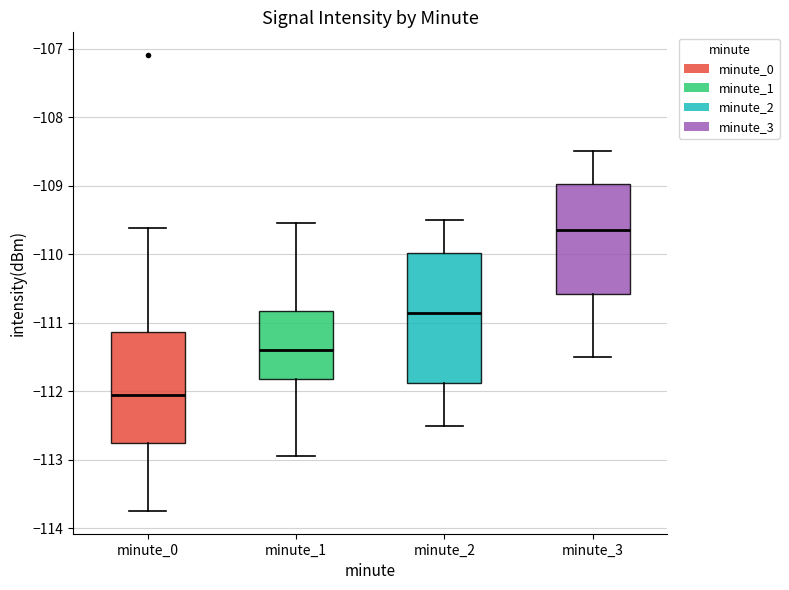

Which box has the highest median line?

minute_3